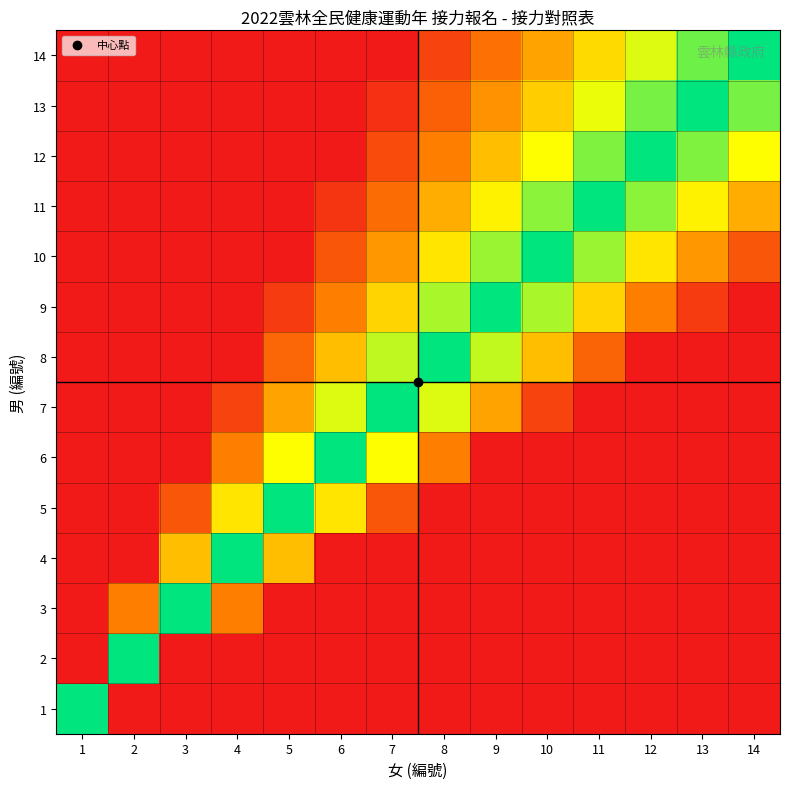

Which category has the lowest value across all series?

1